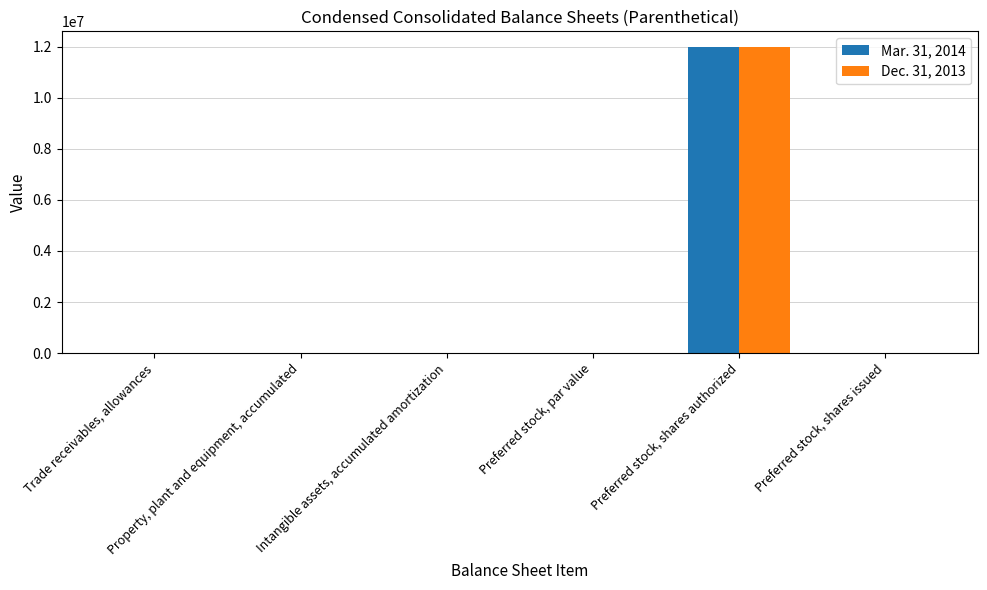

What is the sum of the Dec. 31, 2013 values at Property, plant and equipment, accumulated and Preferred stock, shares authorized?

12000770.2